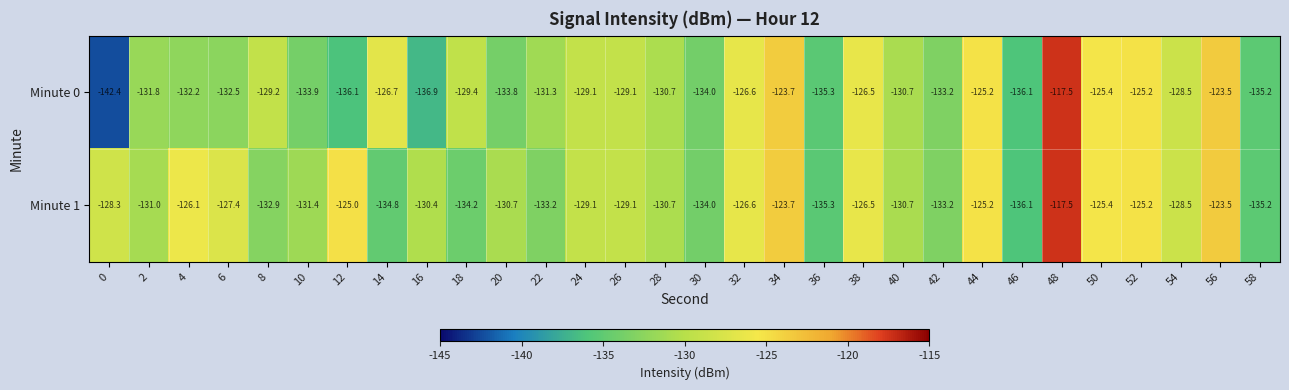

Which category has the highest value across all series?

48